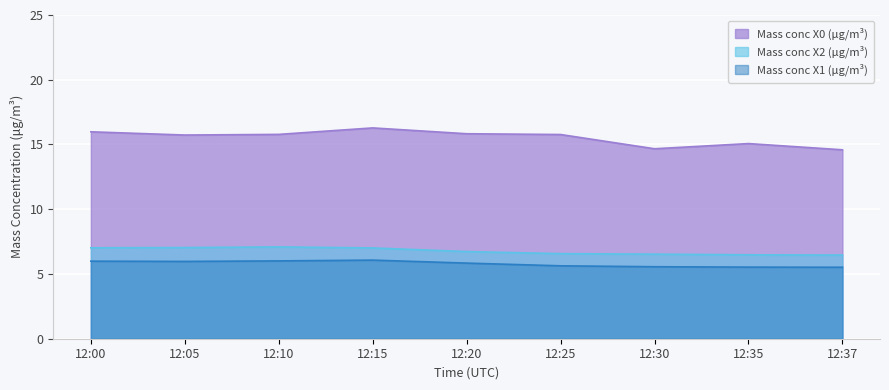

Is it true that Mass conc X2 (μg/m³) equals 6.6 at 12:25?

True